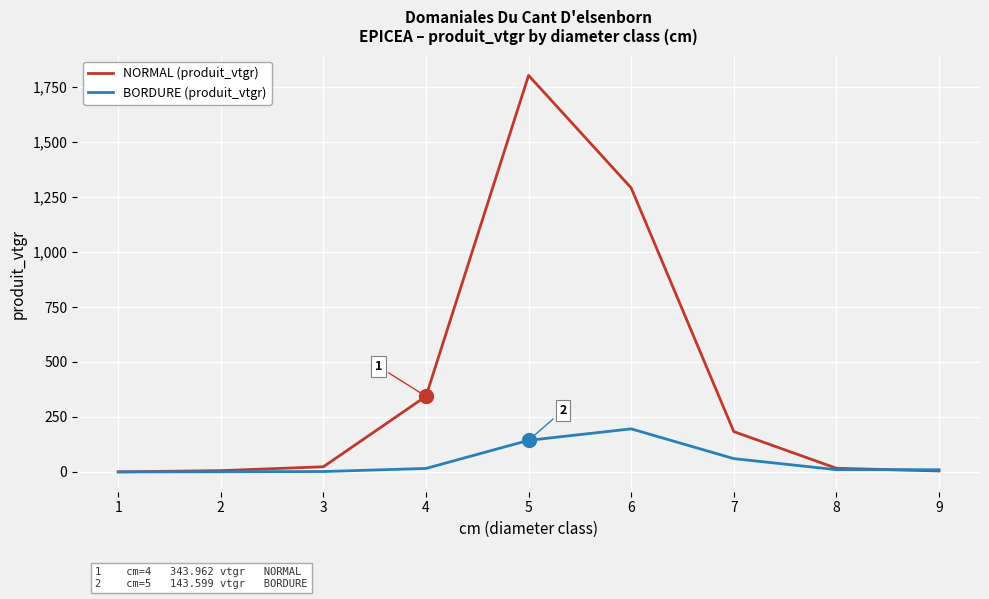

How many values in the BORDURE (produit_vtgr) series are below 10?

4